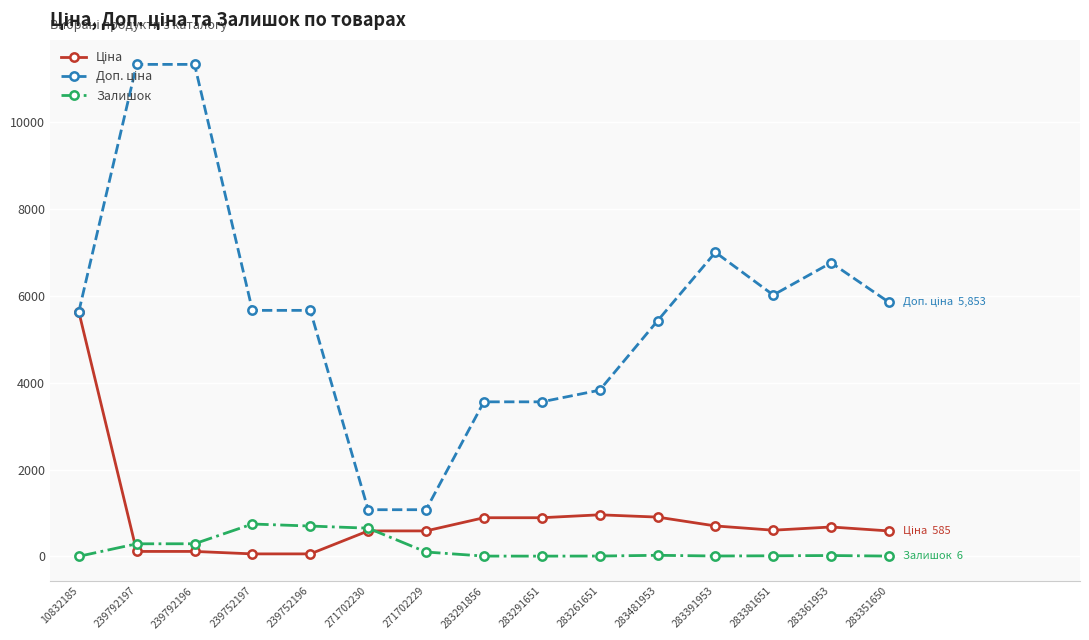

The Залишок series shows 19.0 at 283361953. True or false?

True